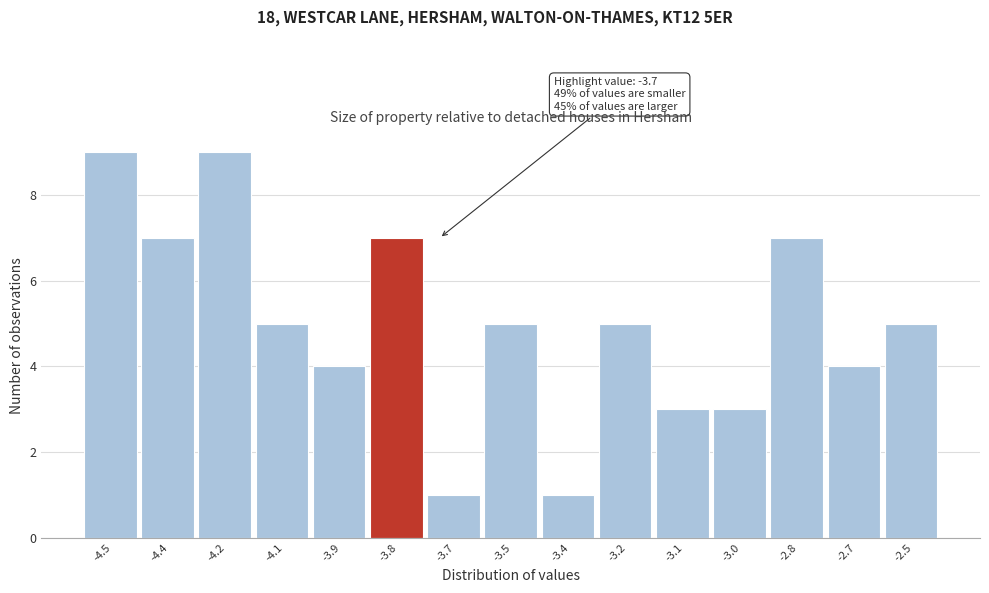

Reading right to left, list all the values displayed in this chart.

5	4	7	3	3	5	1	5	1	7	4	5	9	7	9